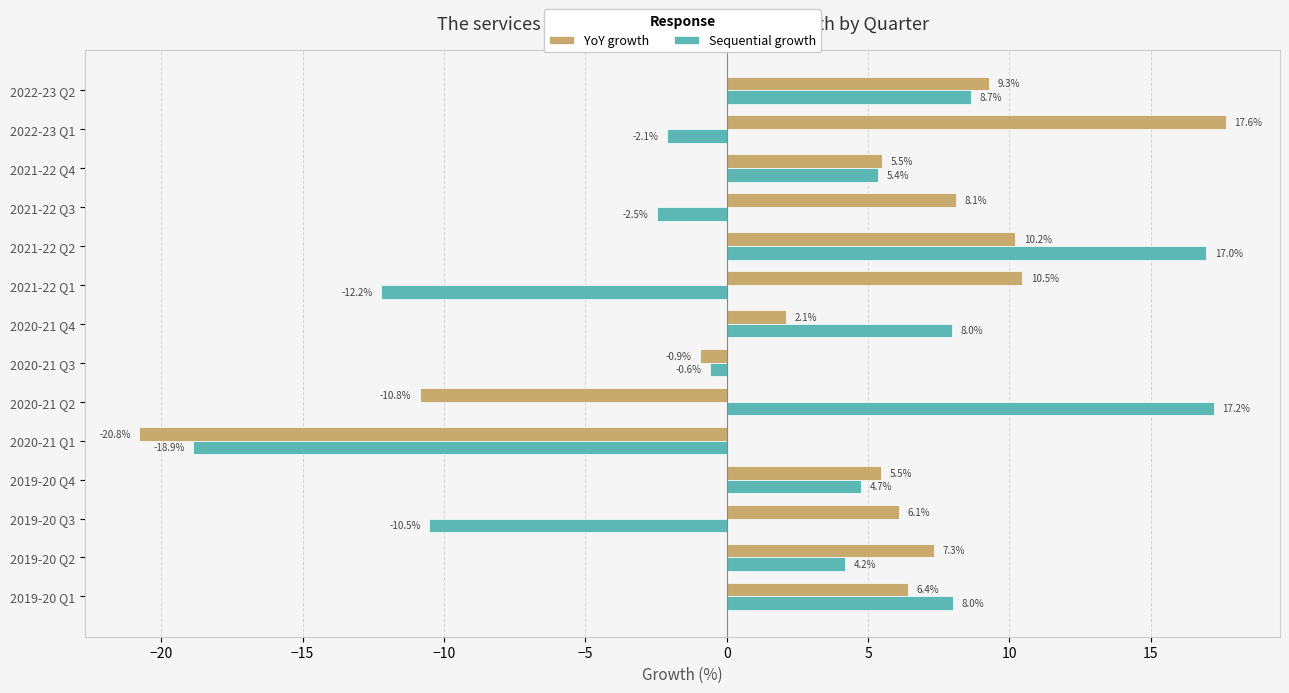

How many negative values does the Sequential growth series have?

6